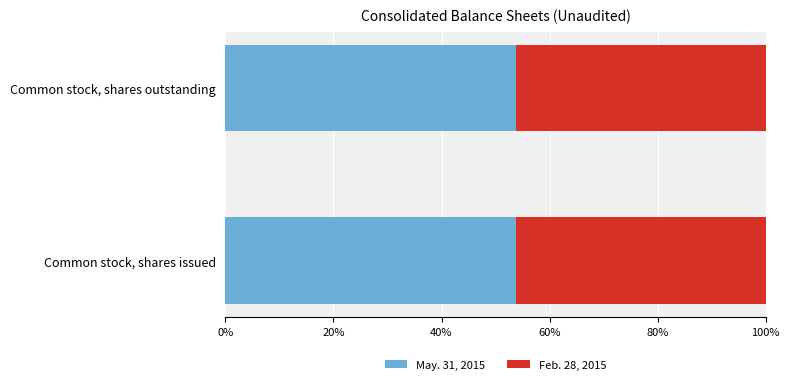

What is the sum of the May. 31, 2015 values at Common stock, shares issued and Common stock, shares outstanding?

107.4